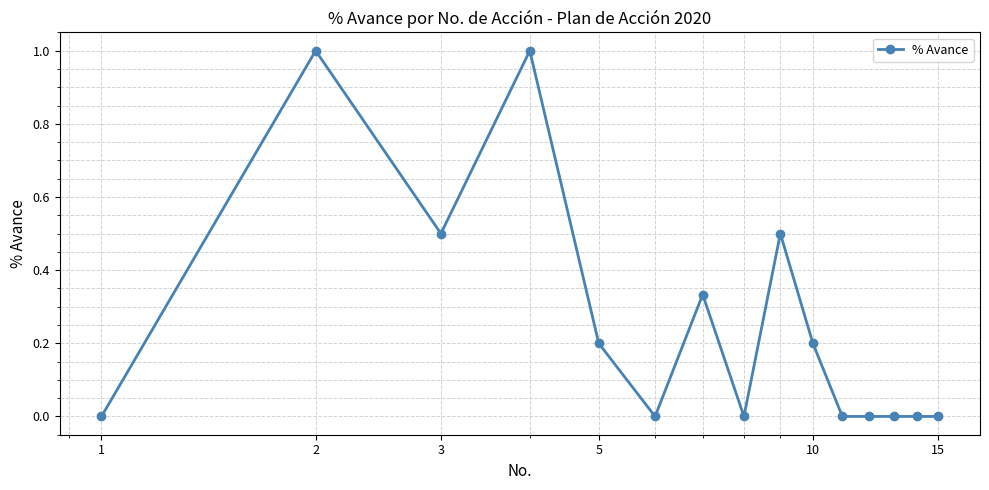

What is the value of the 9th point from the left?

0.5